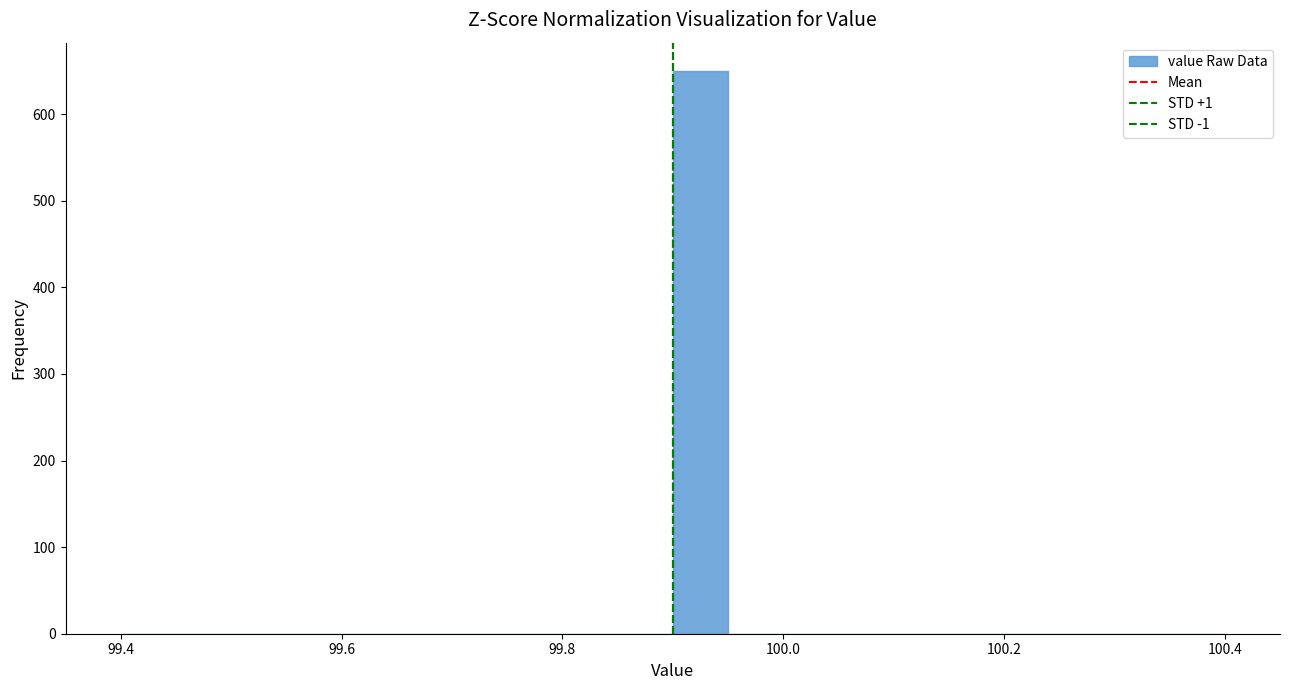

Read against the x-axis, roughly where is the centre of the tallest bar?

99.92